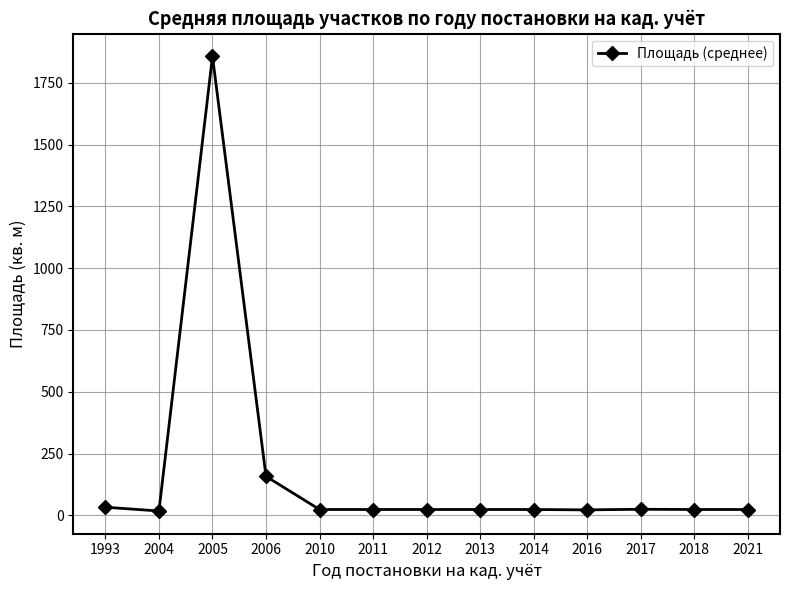

True or false: the data has more than 1 interior local peaks.

True